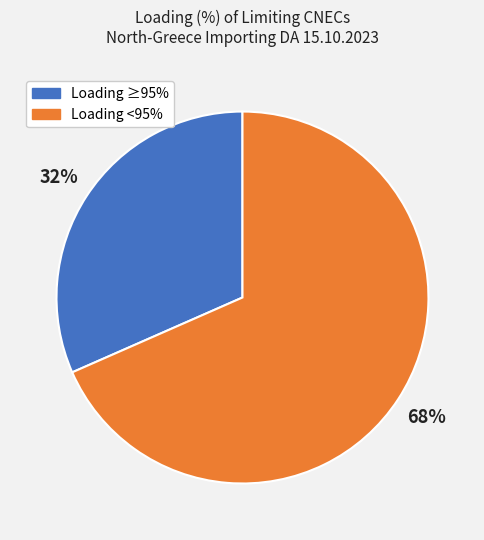

Is there any slice that represents more than half of the pie?

Yes